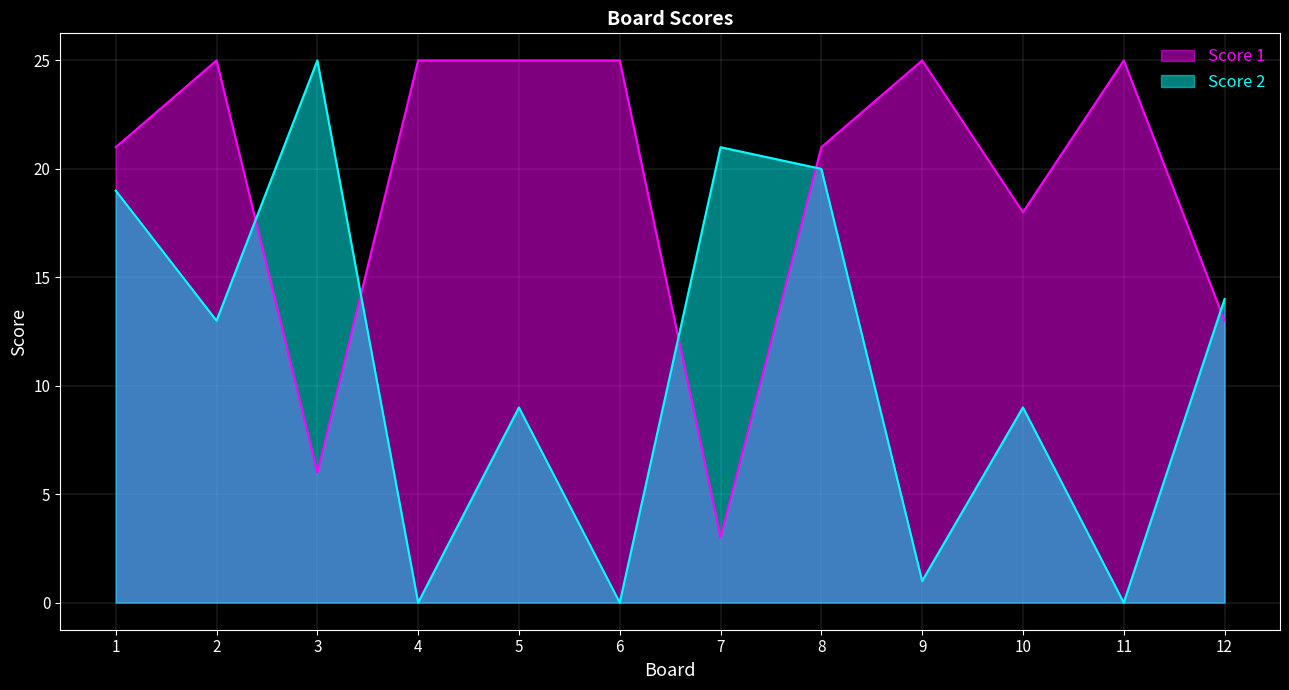

Which series has the widest spread of values?

Score 2